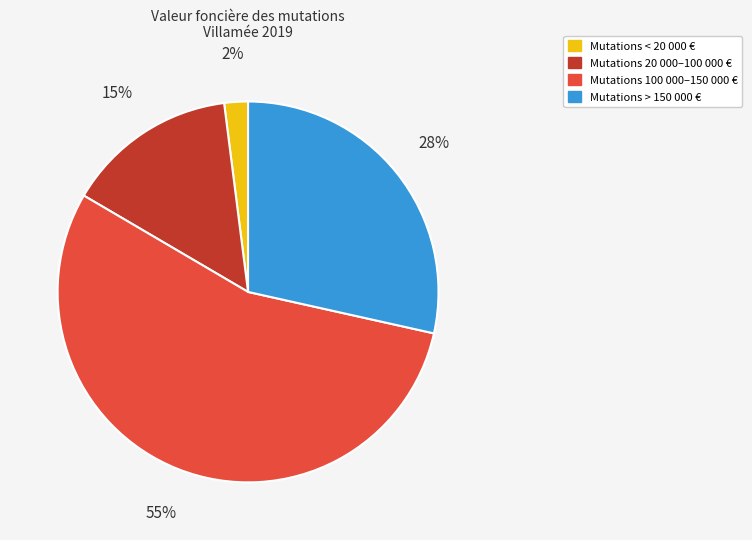

To the nearest percent, what is the difference between the largest and smallest slice percentages?

53%